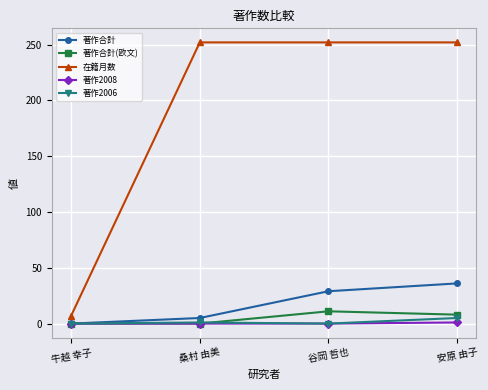

At how many categories does at least one series exceed 59?

3